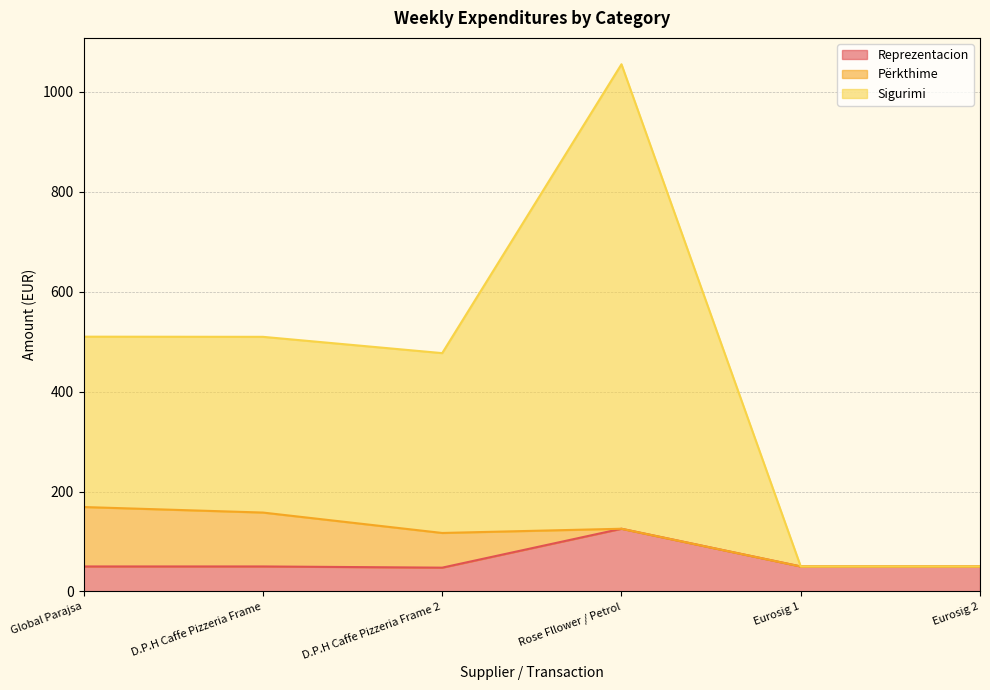

True or false: Reprezentacion and Sigurimi intersect in this chart.

False